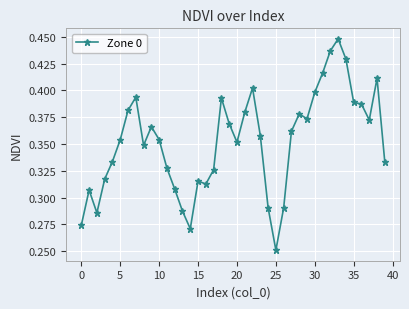

True or false: the data has more than 2 interior local peaks.

True